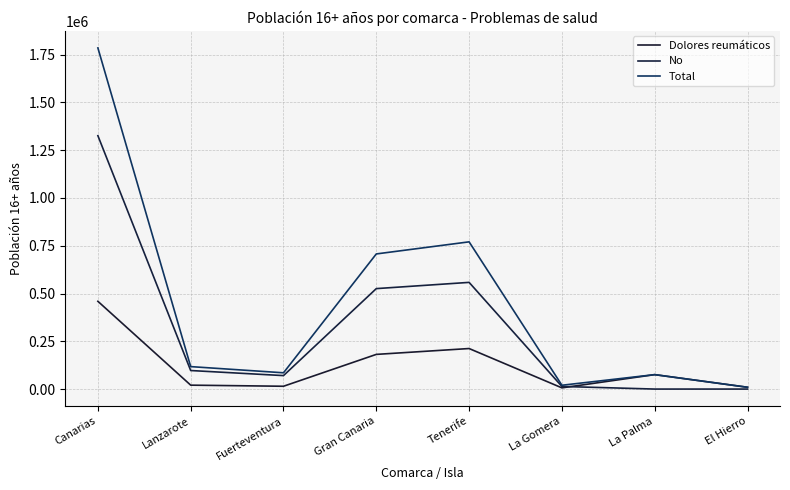

True or false: Dolores reumáticos has a value of 183873 at Canarias.

False